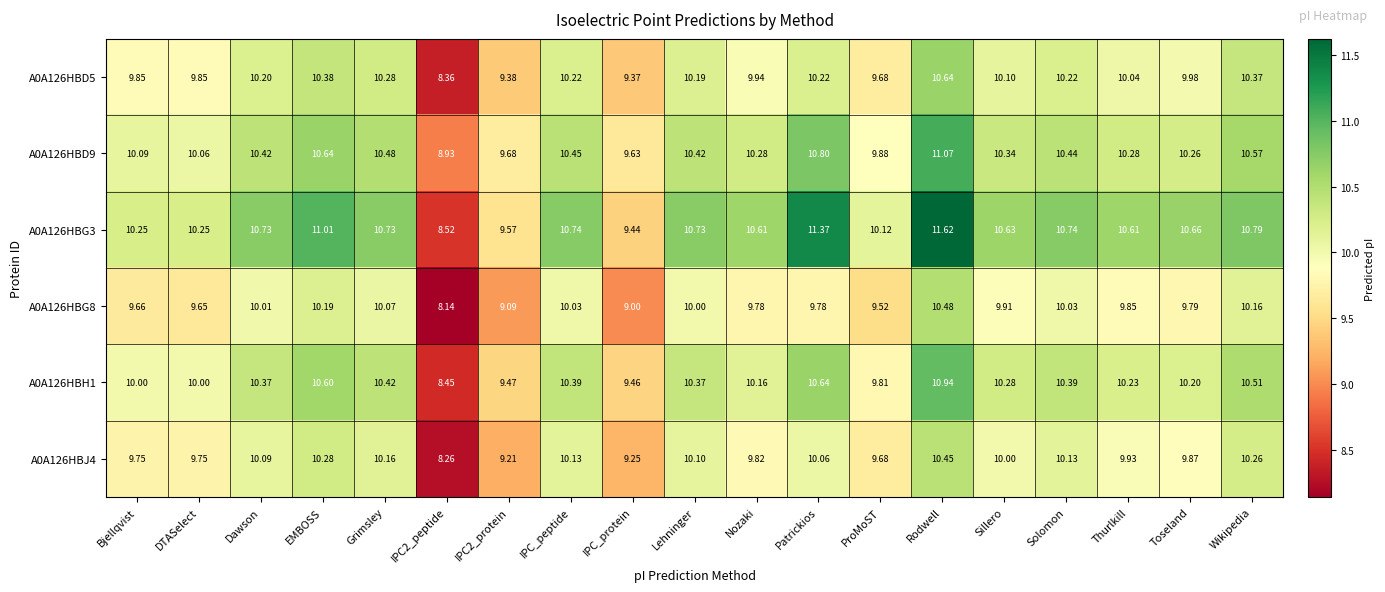

Which category has the highest value in the A0A126HBG3 series?

Rodwell